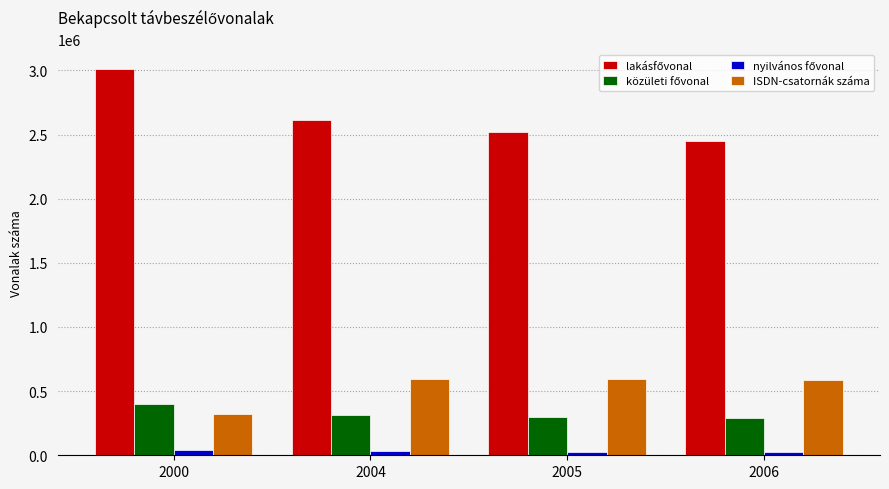

The value of ISDN-csatornák száma at 2000 is 322176. True or false?

True